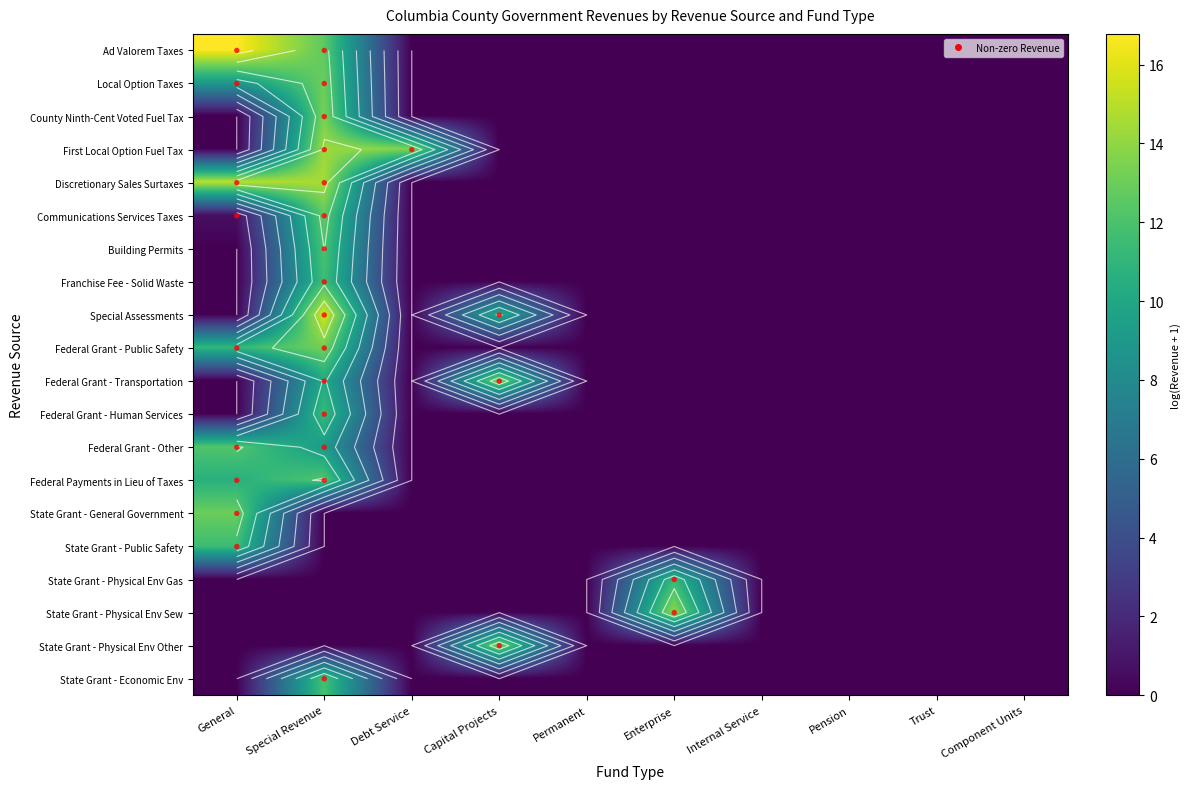

Is it true that Building Permits equals 7.0 at Permanent?

False